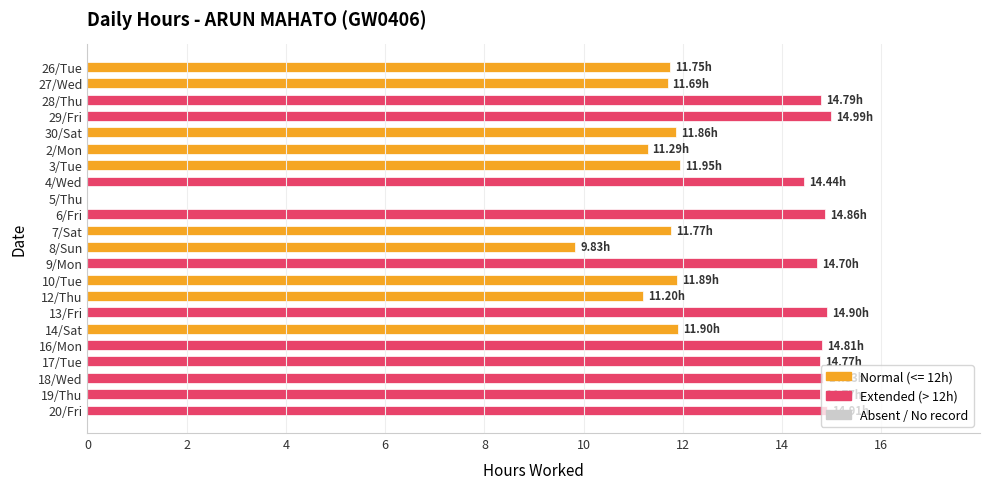

Which has a higher value, 26/Tue or 5/Thu?

26/Tue